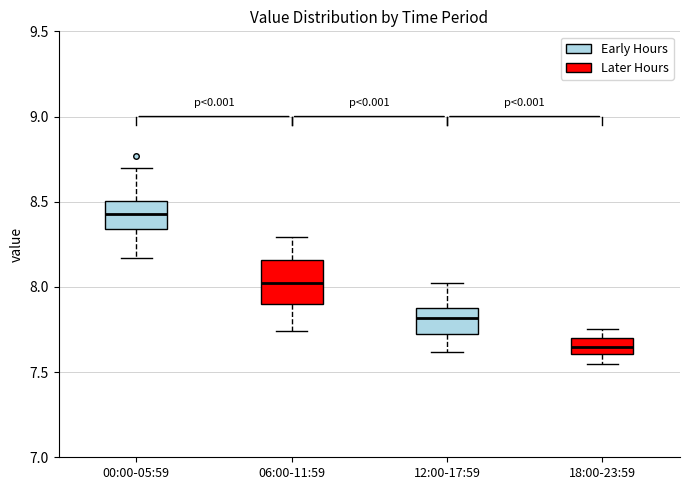

Which box is the tallest, from its lower edge to its upper edge?

06:00-11:59